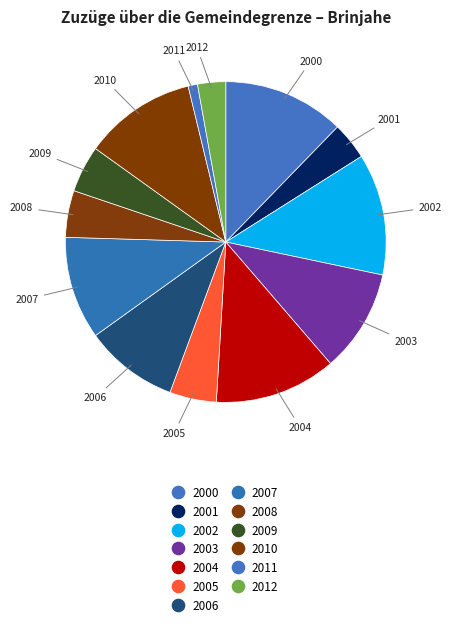

To the nearest percent, what is the difference between the 2004 and 2007 slice percentages?

2%